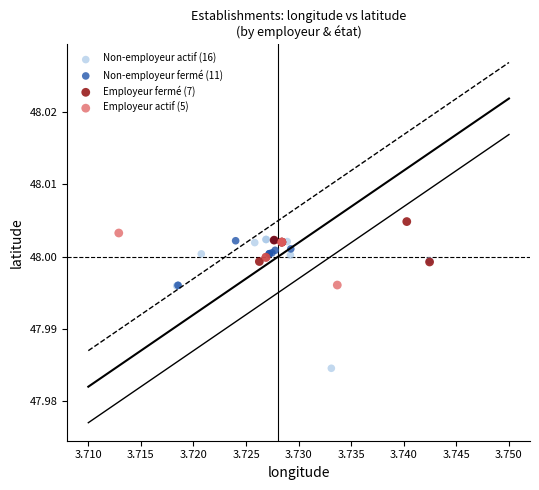

Which series contains the lowest Y value?

Non-employeur actif (16)